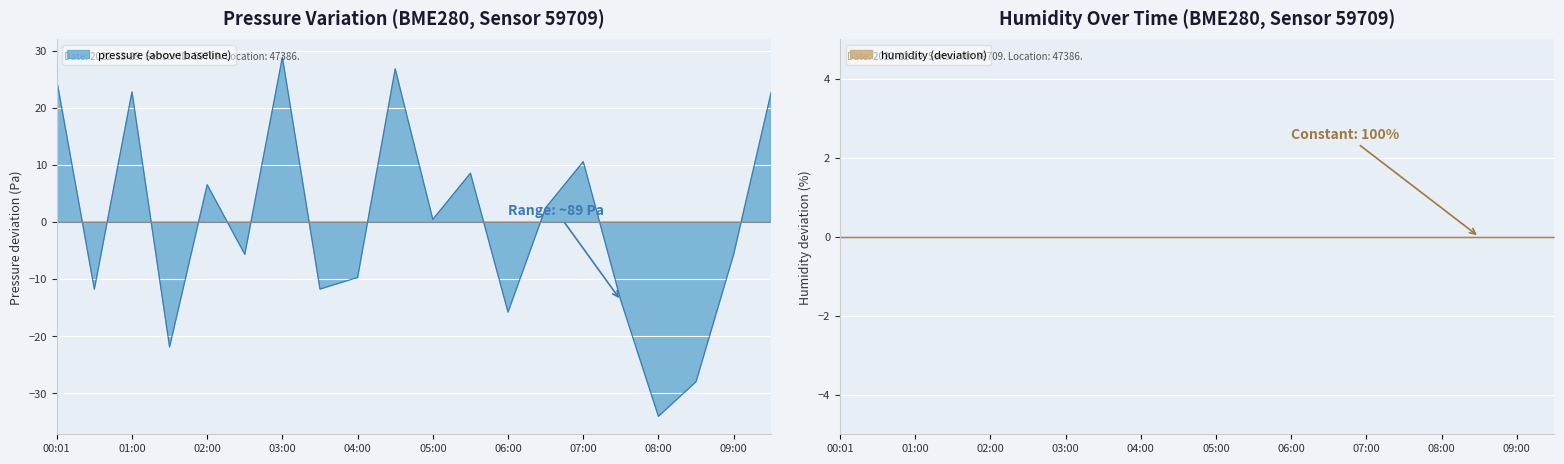

Rank the categories by value from lowest to highest.

08:00, 08:30, 01:30, 06:00, 07:30, 00:30, 03:30, 04:00, 02:30, 09:00, 05:00, 06:30, 02:00, 05:30, 07:00, 01:00, 09:30, 00:01, 04:30, 03:00